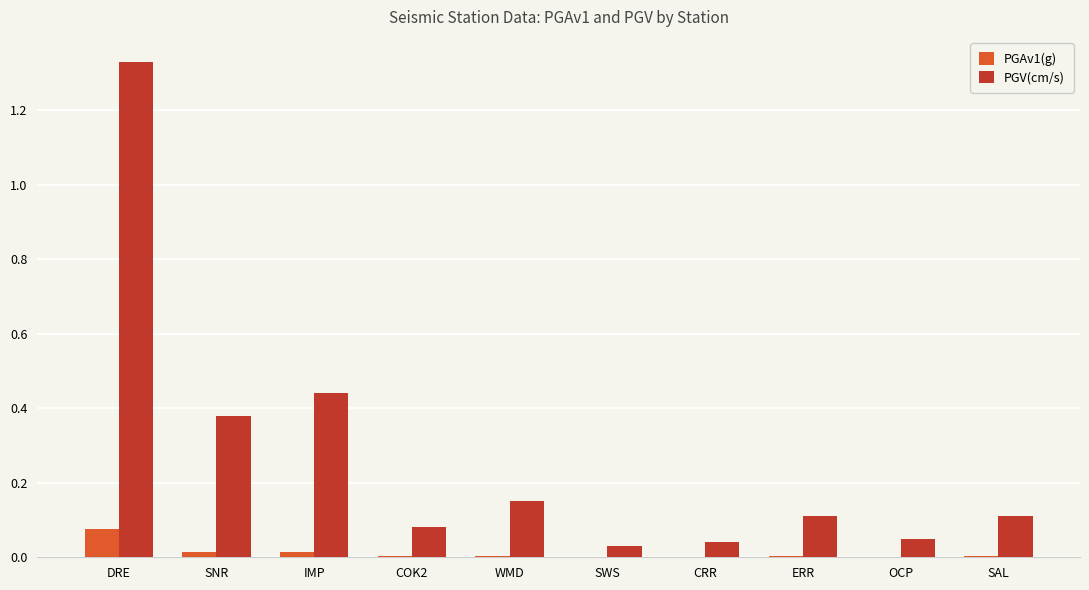

Between DRE and SNR, which series saw the biggest shift?

PGV(cm/s)